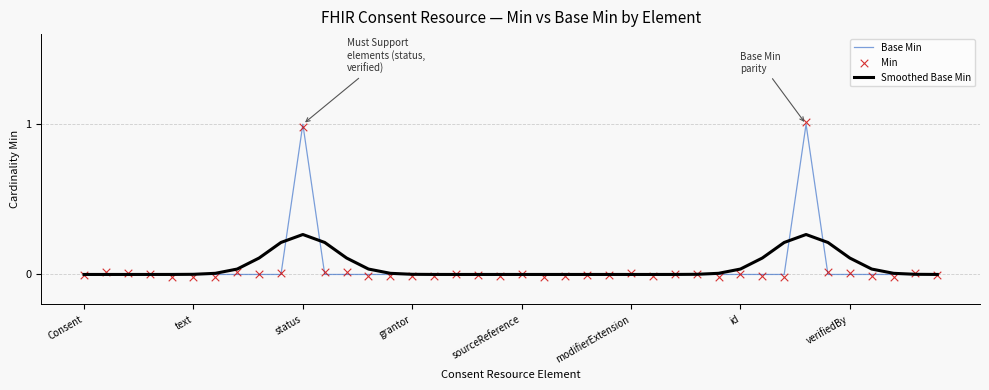

Is the value of Min at 24 greater than the value of Smoothed Base Min at 38?

No